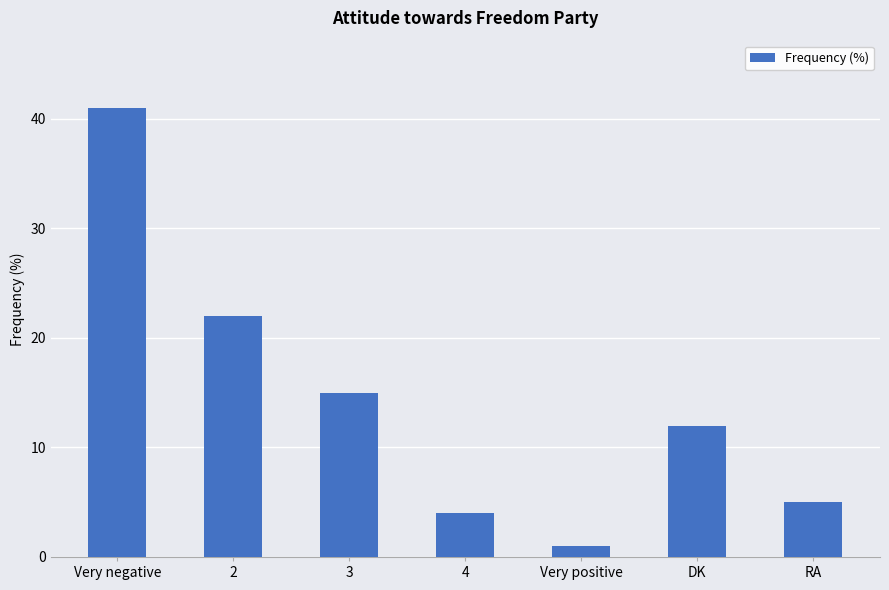

List the labels in order of value, smallest first.

Very positive, 4, RA, DK, 3, 2, Very negative